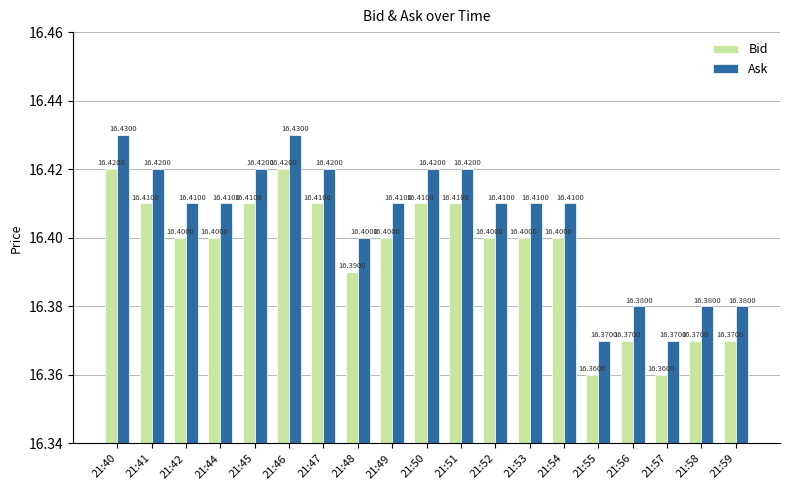

What is the total value across all series at 21:55?

32.7